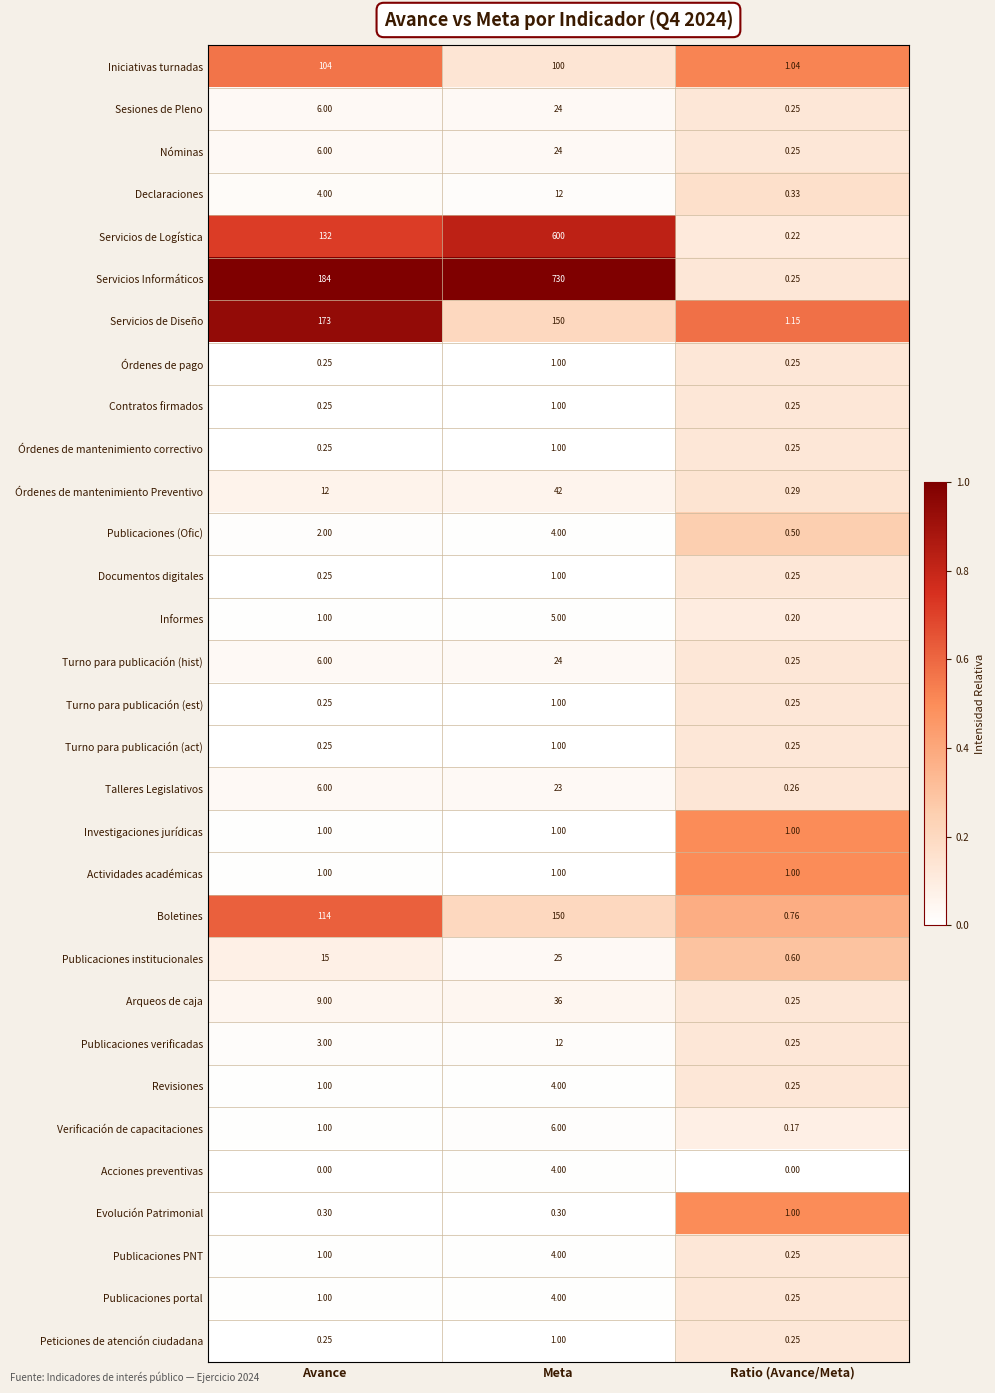

Which series has the widest spread of values?

Servicios Informáticos